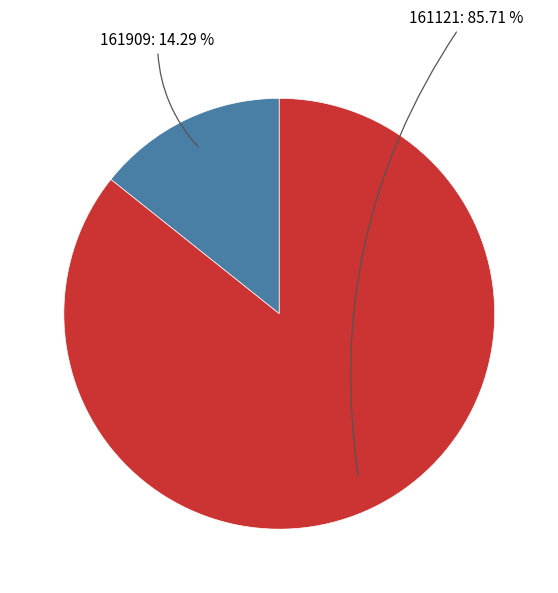

Is there any slice that represents more than half of the pie?

Yes